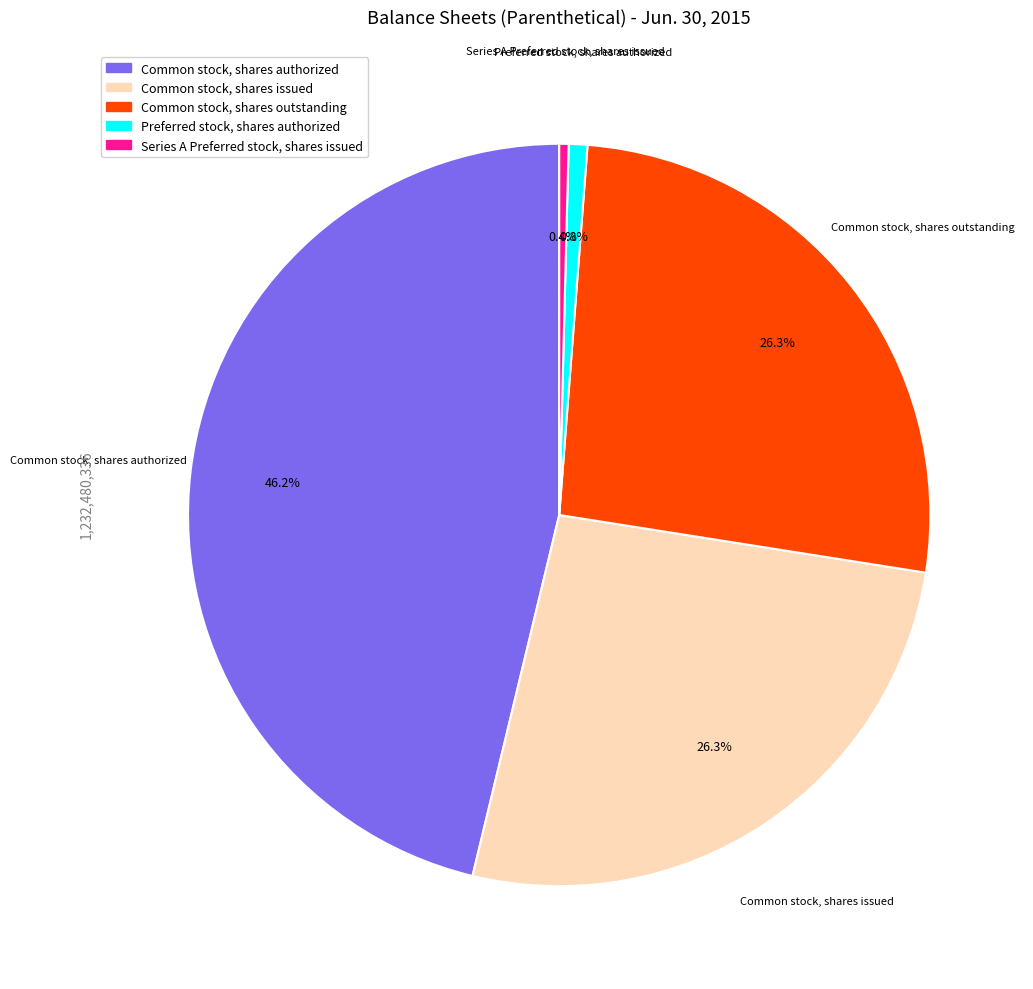

Does Common stock, shares outstanding represent more than half of the total?

No